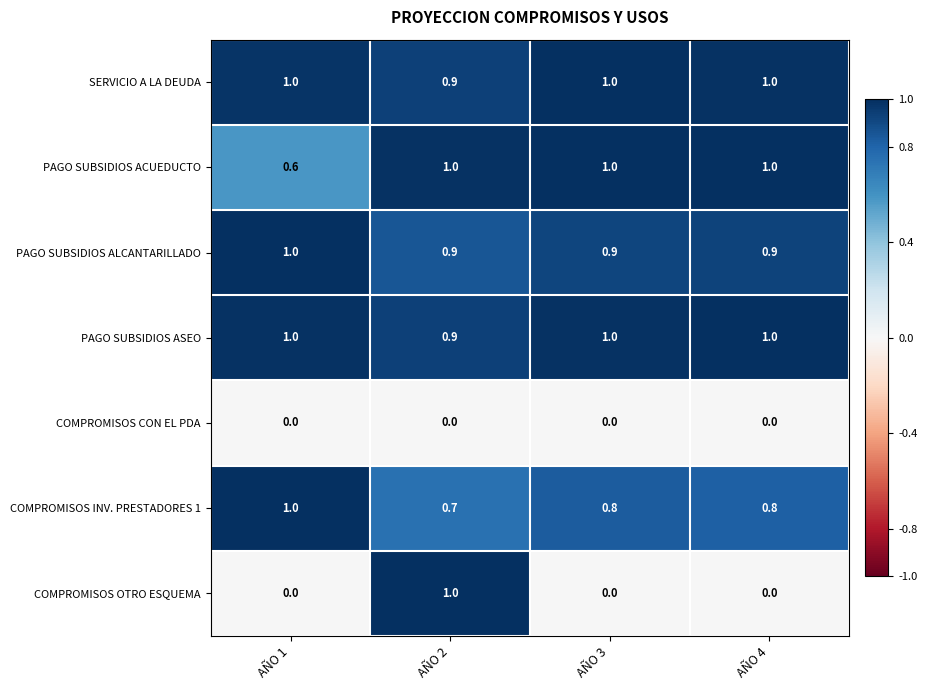

Which series has the largest range (max minus min)?

COMPROMISOS OTRO ESQUEMA